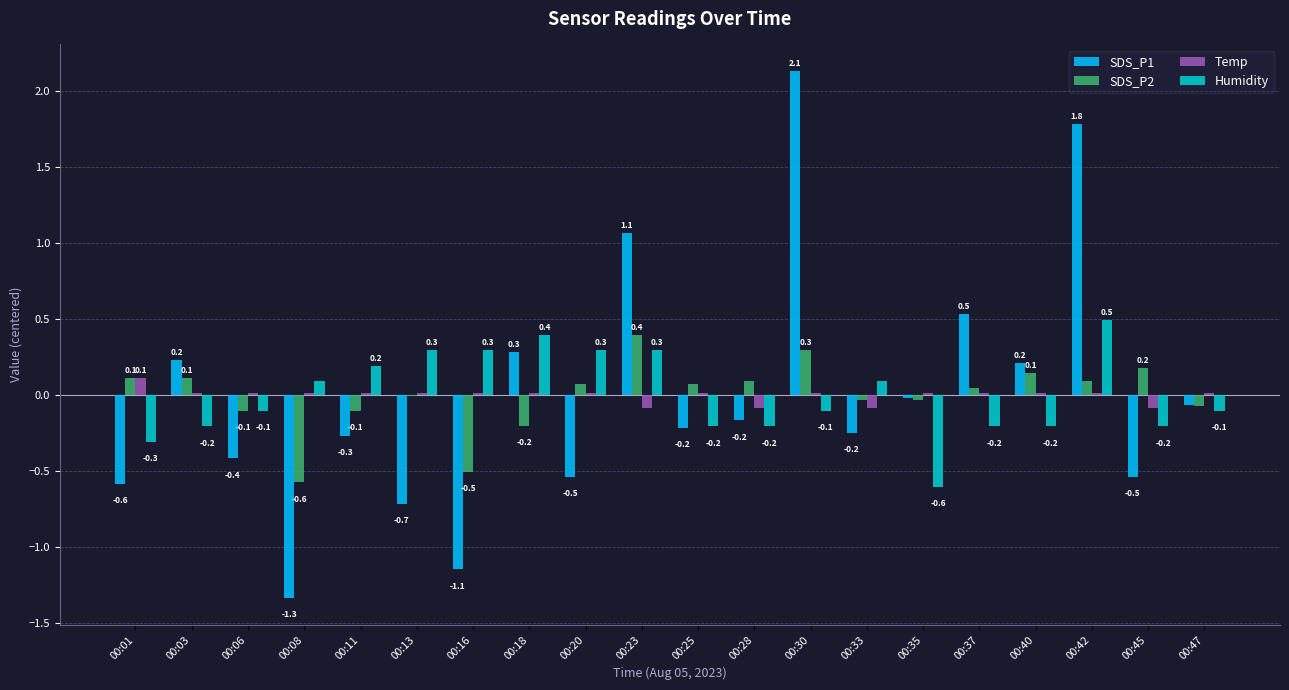

What is the maximum value for Humidity?

0.5